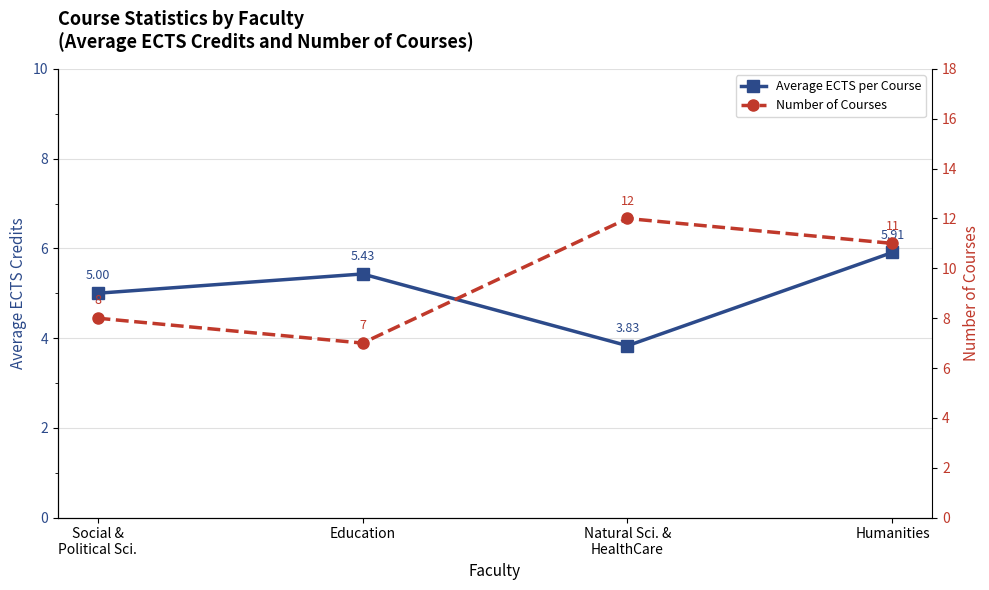

At which category is the sum across all series the highest?

Humanities